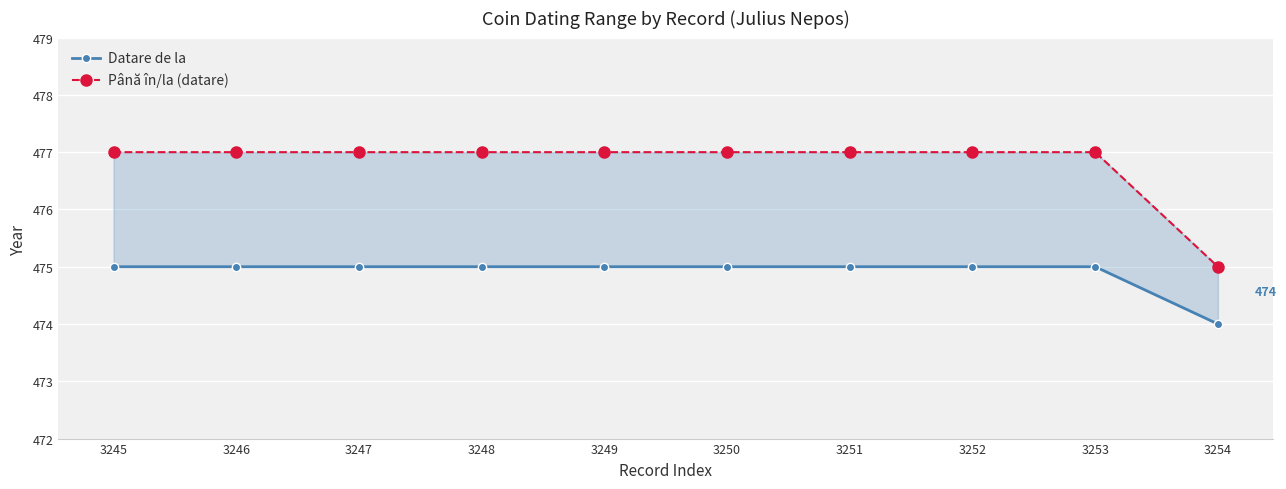

The value of Până în/la (datare) at 3250 is 108. True or false?

False